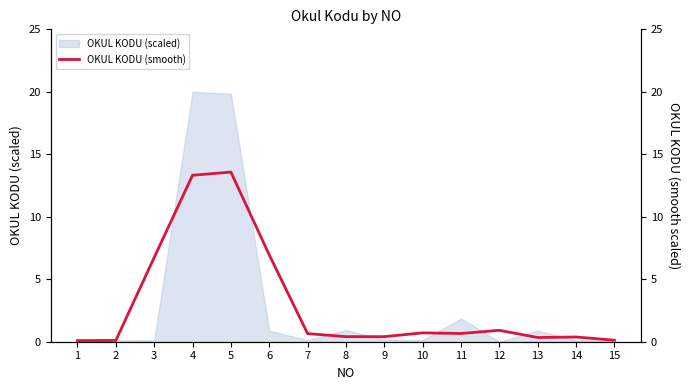

List the labels in order of value, smallest first.

1, 2, 15, 13, 14, 9, 8, 7, 11, 10, 12, 3, 6, 4, 5